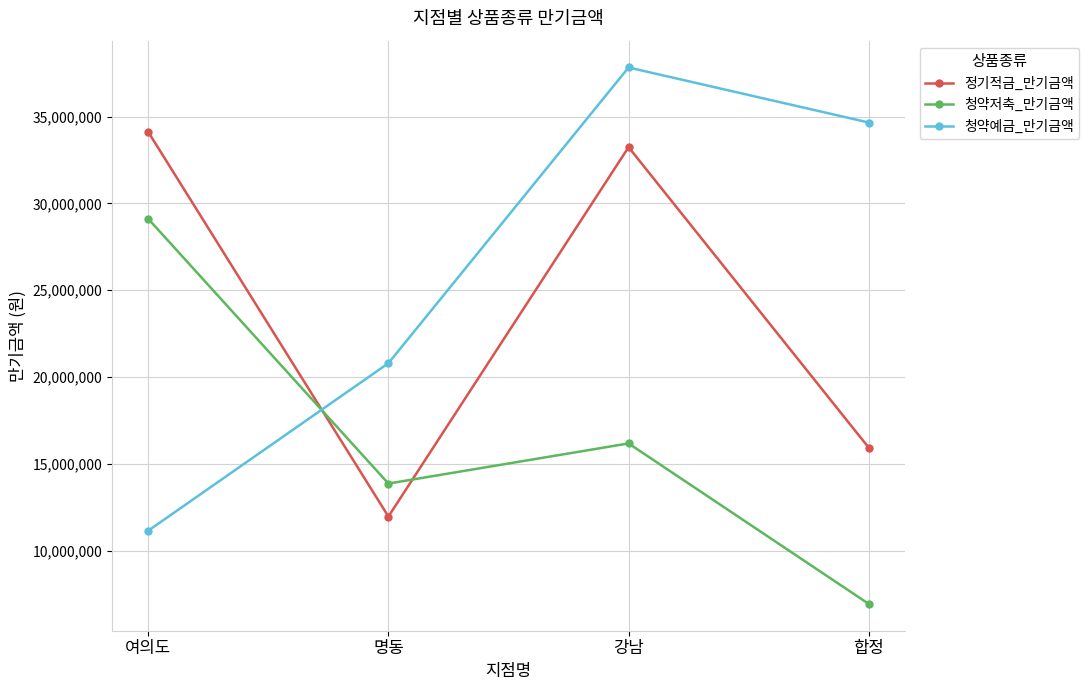

Where does the 정기적금_만기금액 series first go above 33236000?

여의도